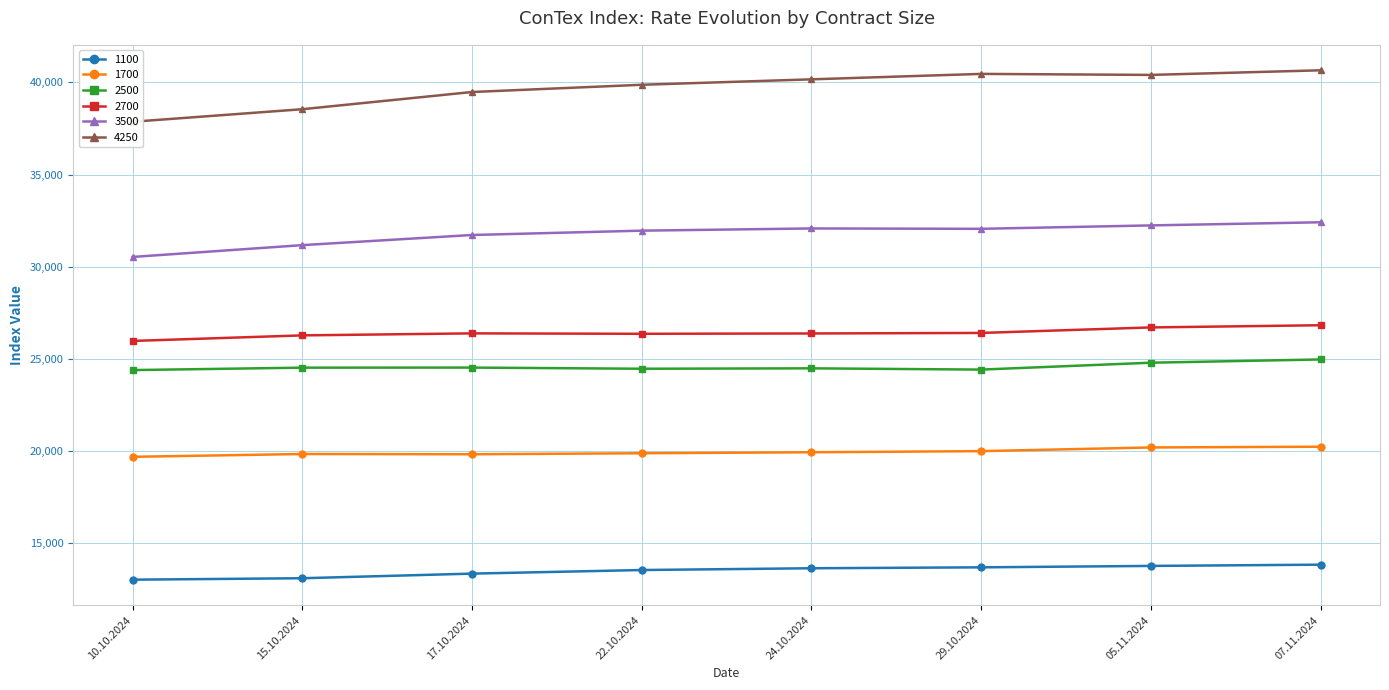

What is the difference between the 2700 values at 07.11.2024 and 24.10.2024?

446